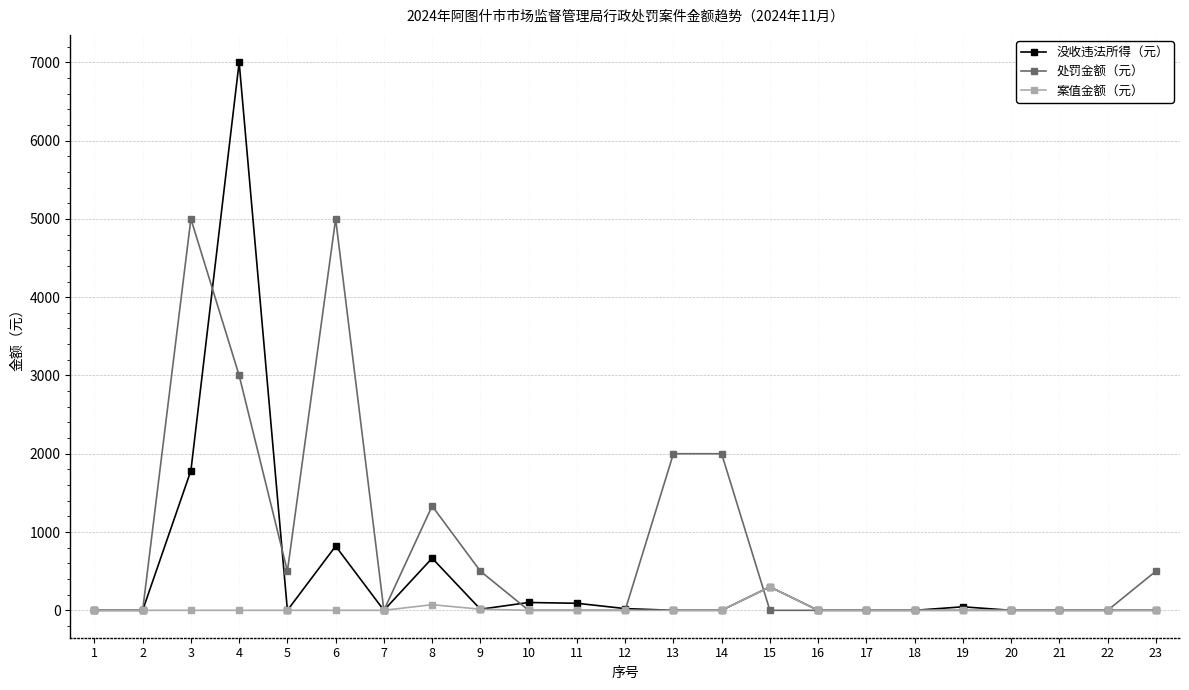

Between 5 and 14, which series saw the biggest shift?

处罚金额（元）